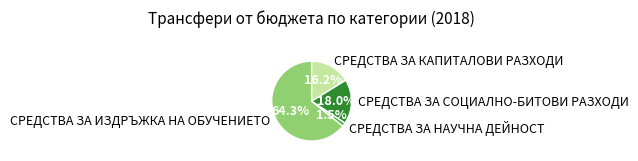

What percentage is the СРЕДСТВА ЗА КАПИТАЛОВИ РАЗХОДИ slice, to the nearest percent?

16%